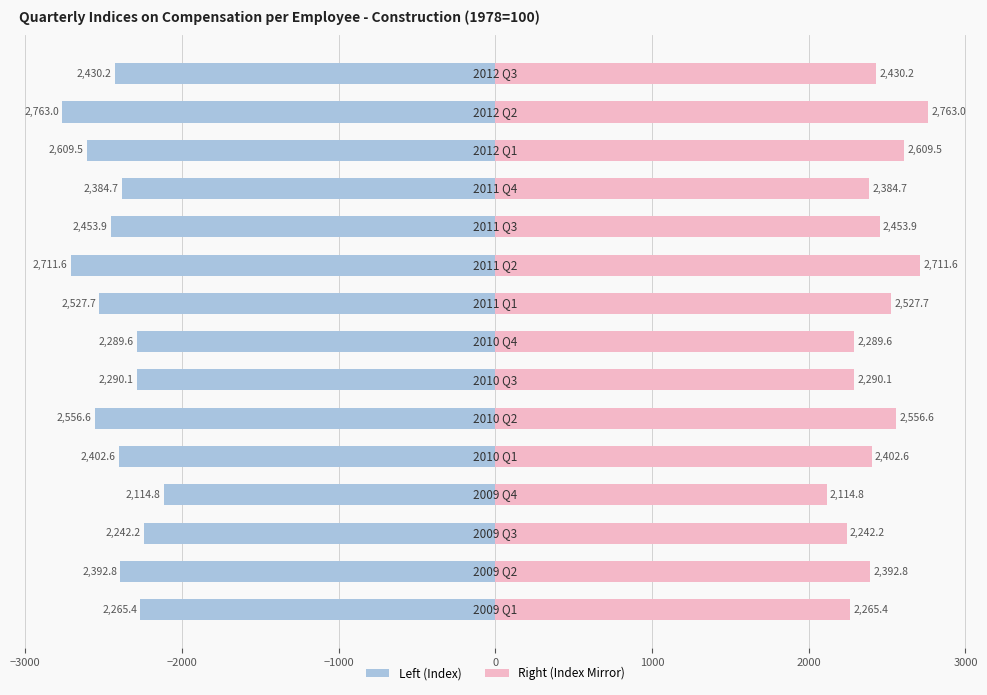

Which series has the largest total across all categories?

Construction Index (mirror)